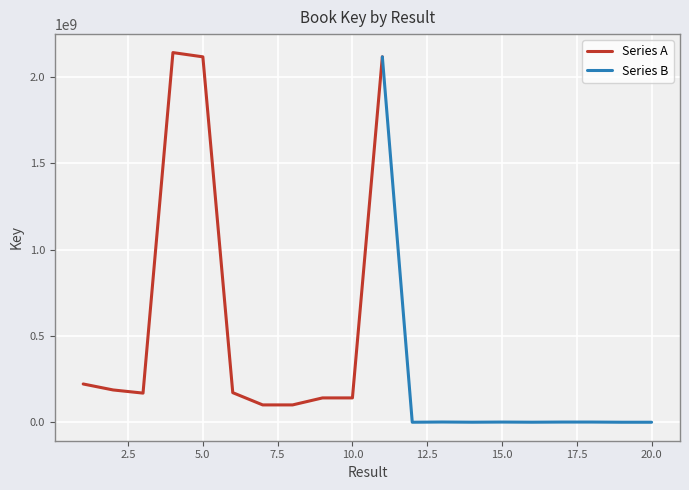

What is the difference between the values at 9 and 20?

141011890